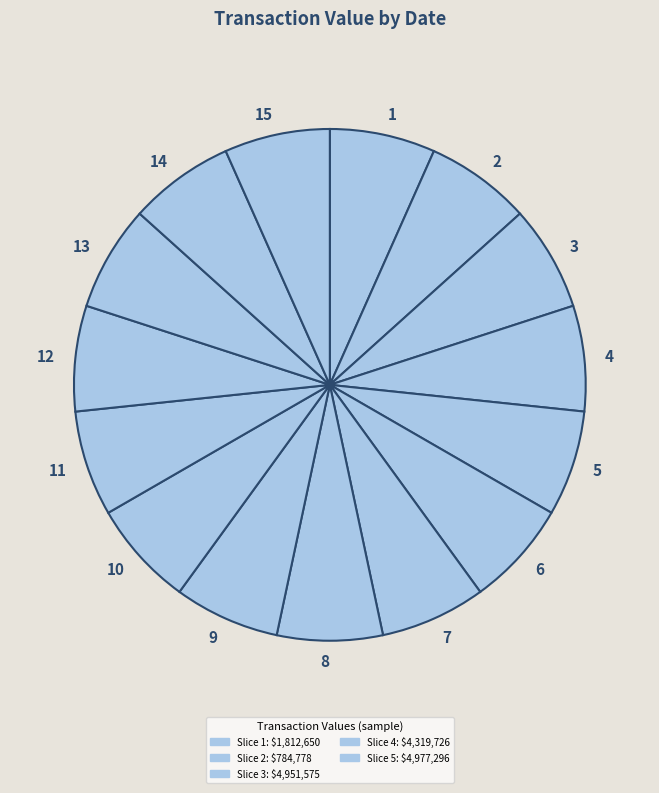

How many slices are in this pie chart?

15